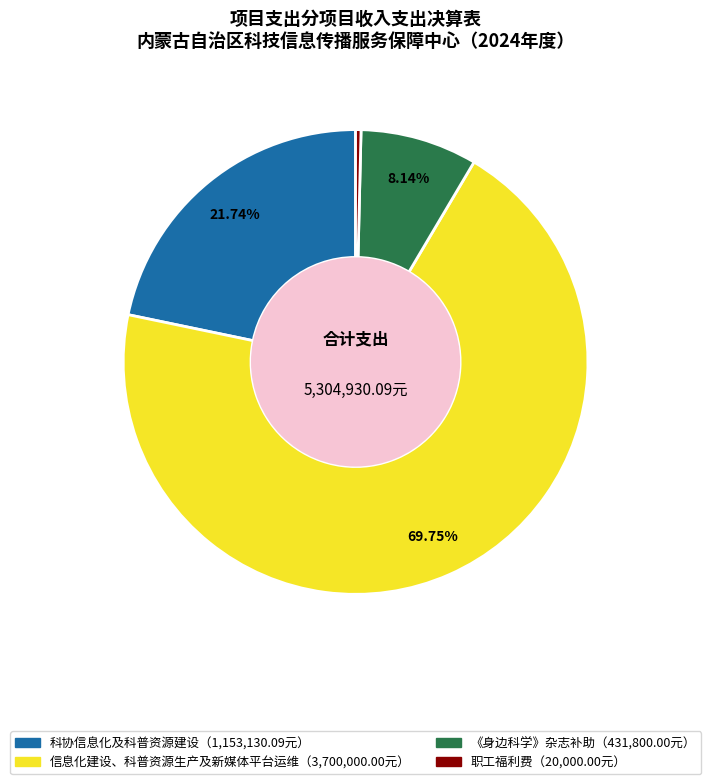

Count the number of slices in the pie.

4